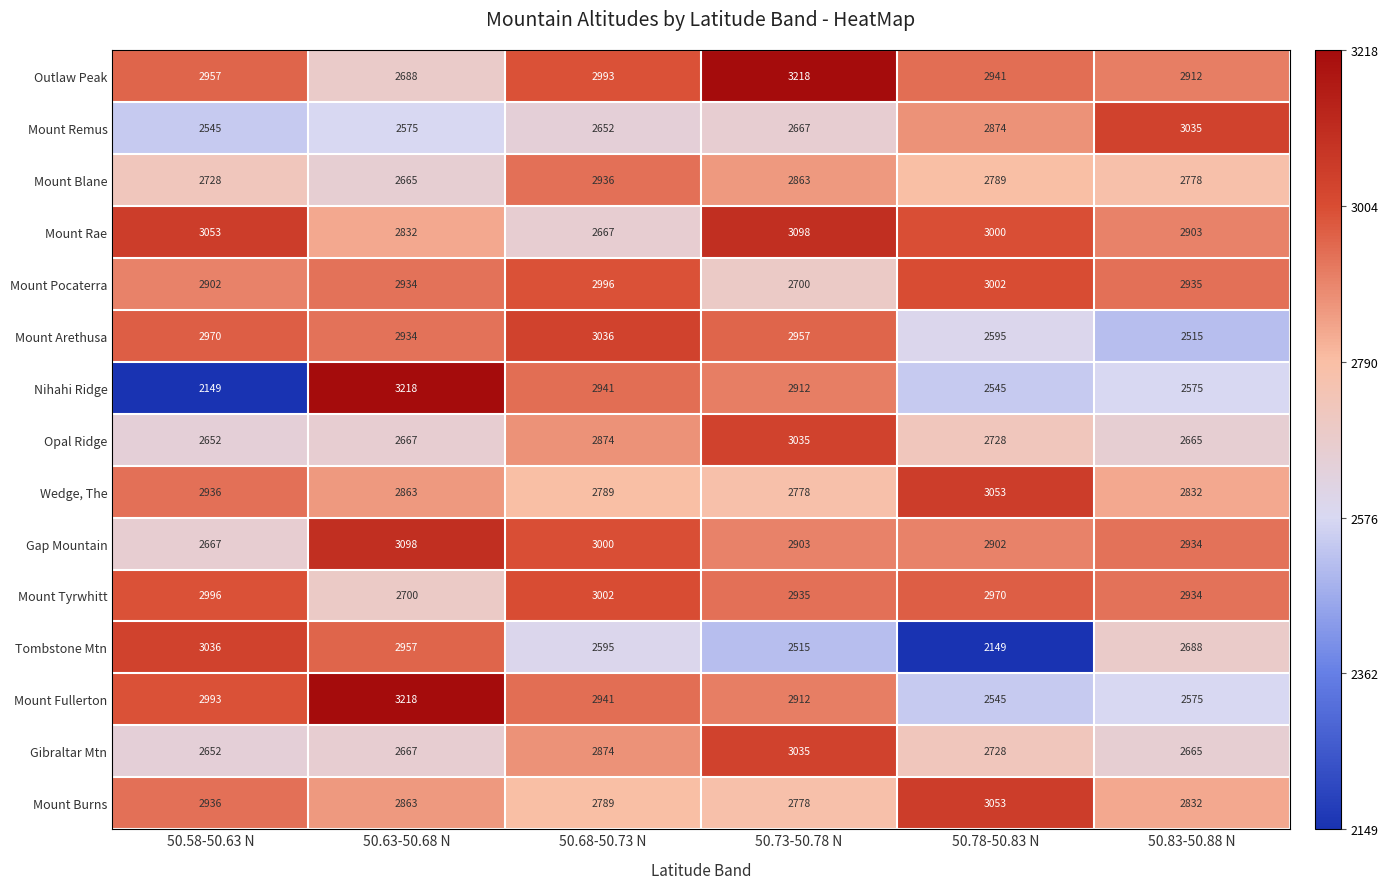

Which series changed the most between 50.58-50.63 N and 50.83-50.88 N?

Mount Remus